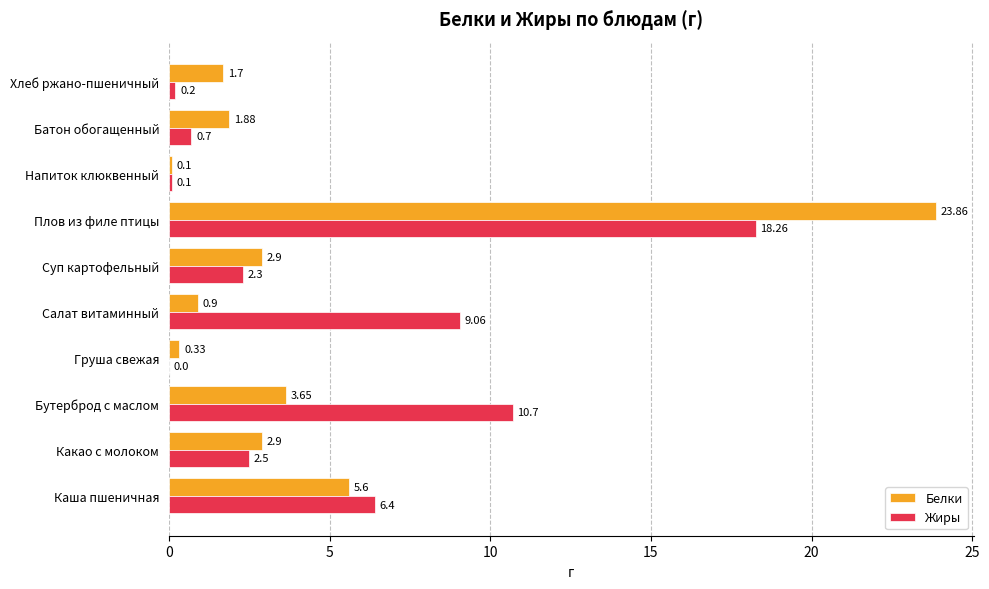

Which series has the largest total across all categories?

Жиры